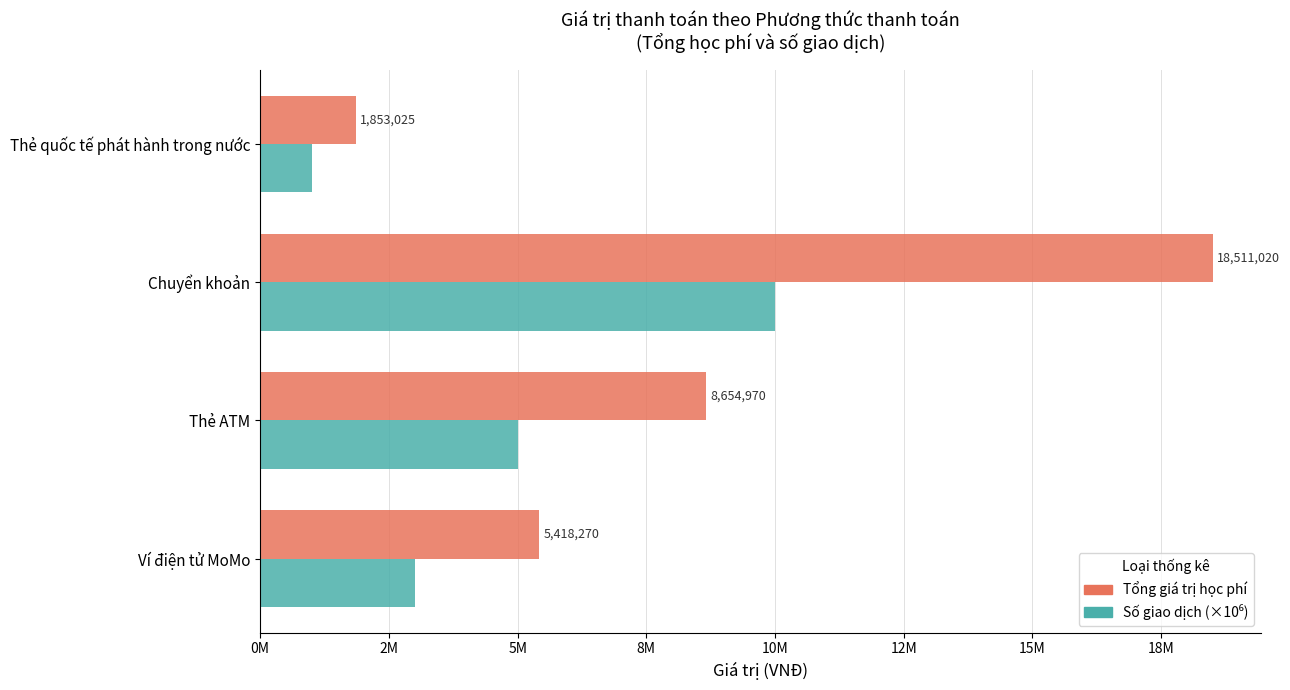

What is the average value of the Tổng giá trị học phí series?

8609321